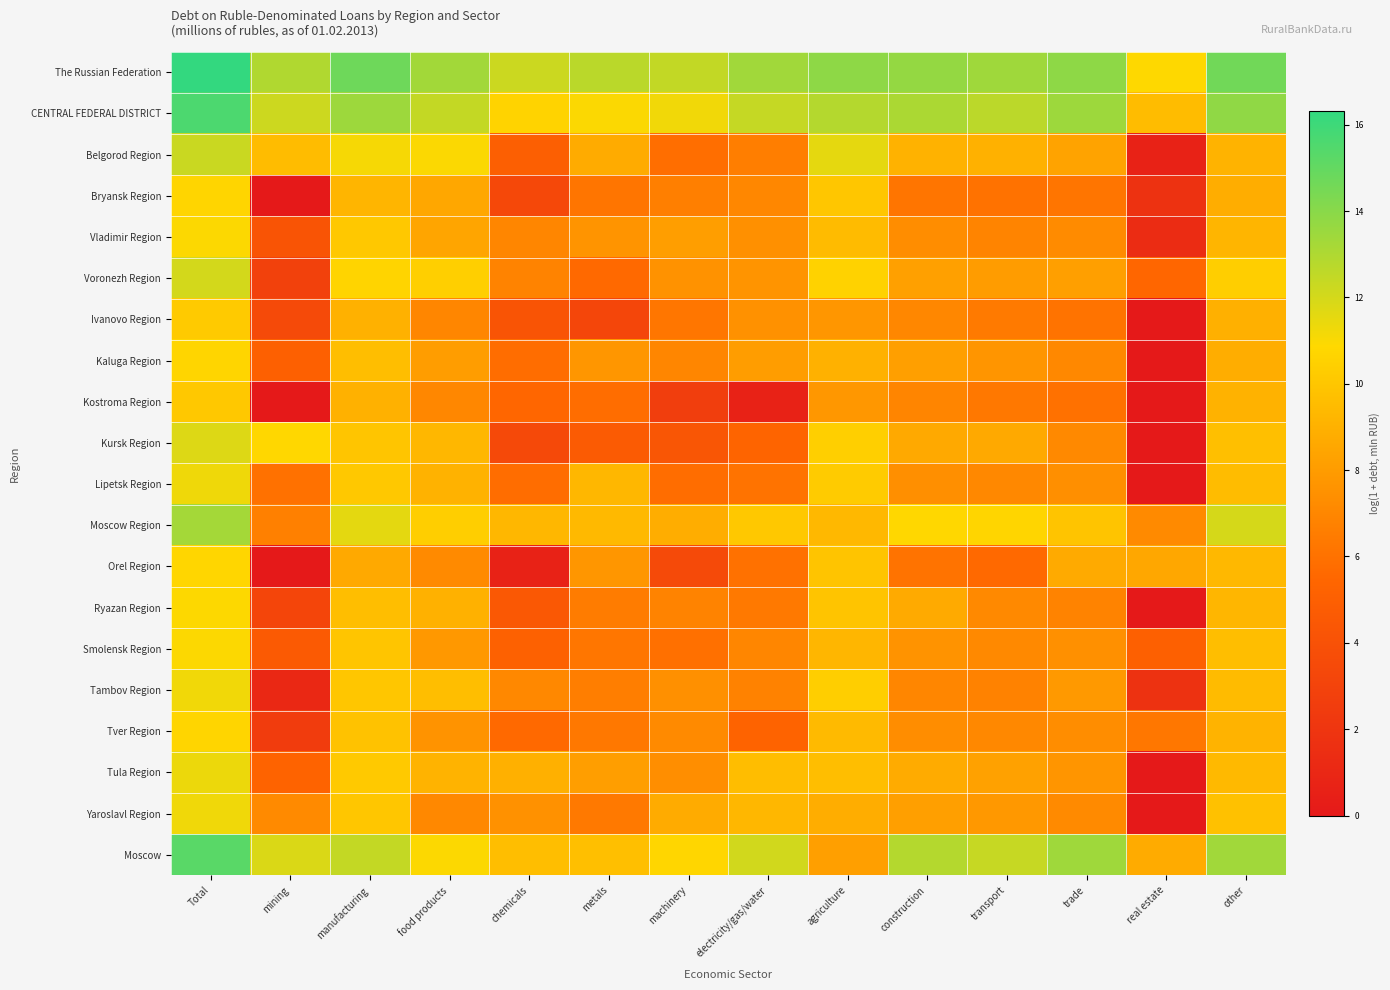

Rank the series by their maximum value, from highest to lowest.

The Russian Federation, CENTRAL FEDERAL DISTRICT, Moscow, Moscow Region, Belgorod Region, Voronezh Region, Kursk Region, Tula Region, Lipetsk Region, Yaroslavl Region, Tambov Region, Vladimir Region, Smolensk Region, Ryazan Region, Orel Region, Tver Region, Kaluga Region, Bryansk Region, Ivanovo Region, Kostroma Region